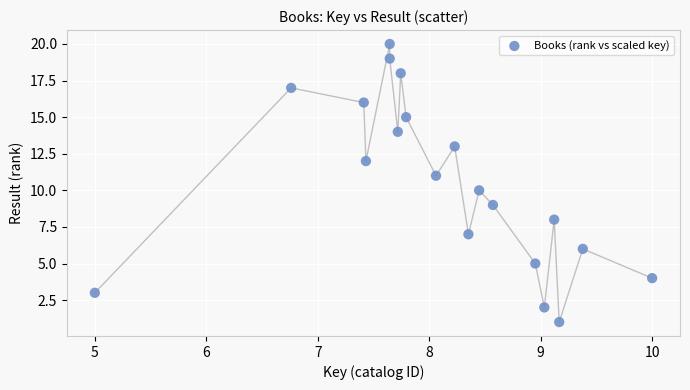

What is the range of Y values (max minus min)?

19